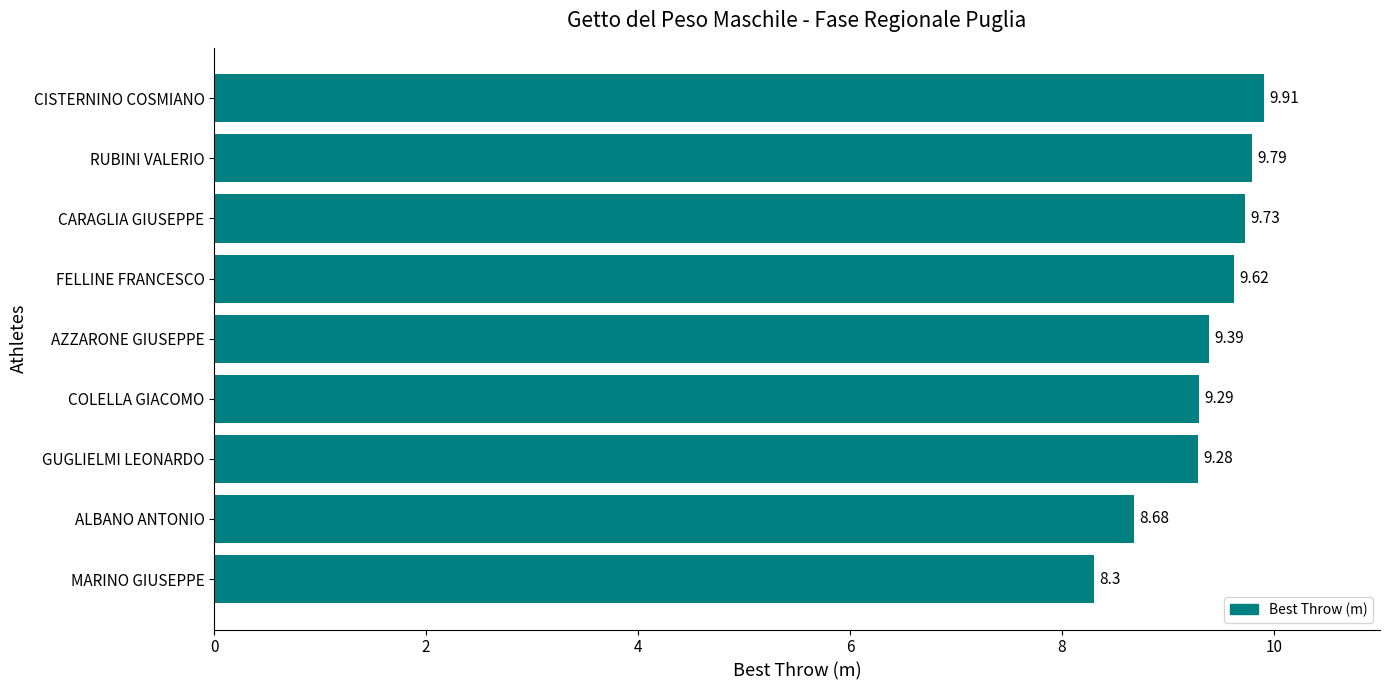

Where is the data nearest to the value 9?

GUGLIELMI LEONARDO